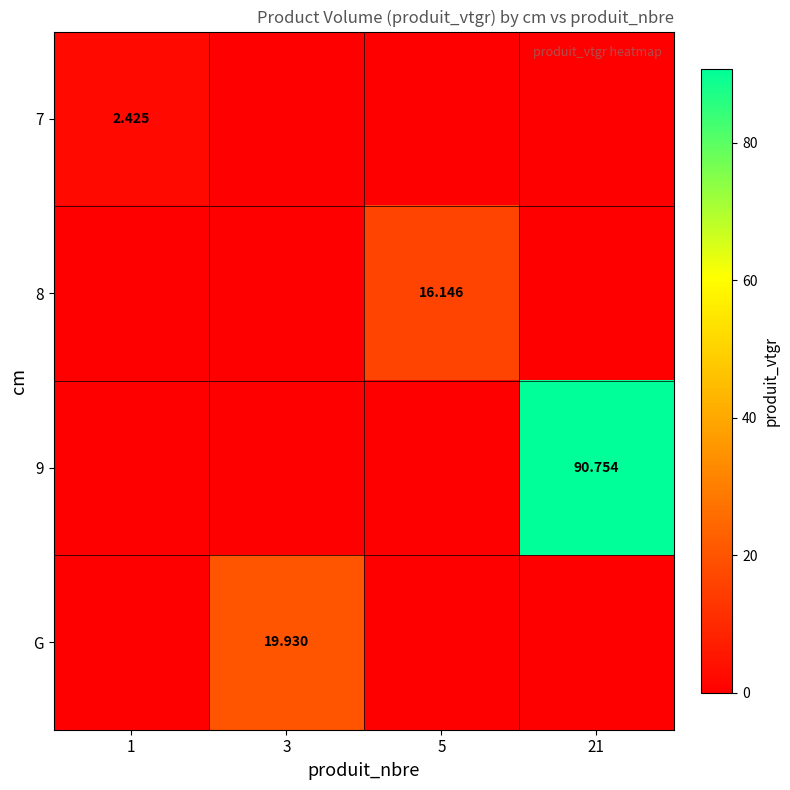

True or false: G has a value of 19.9 at 3.

True